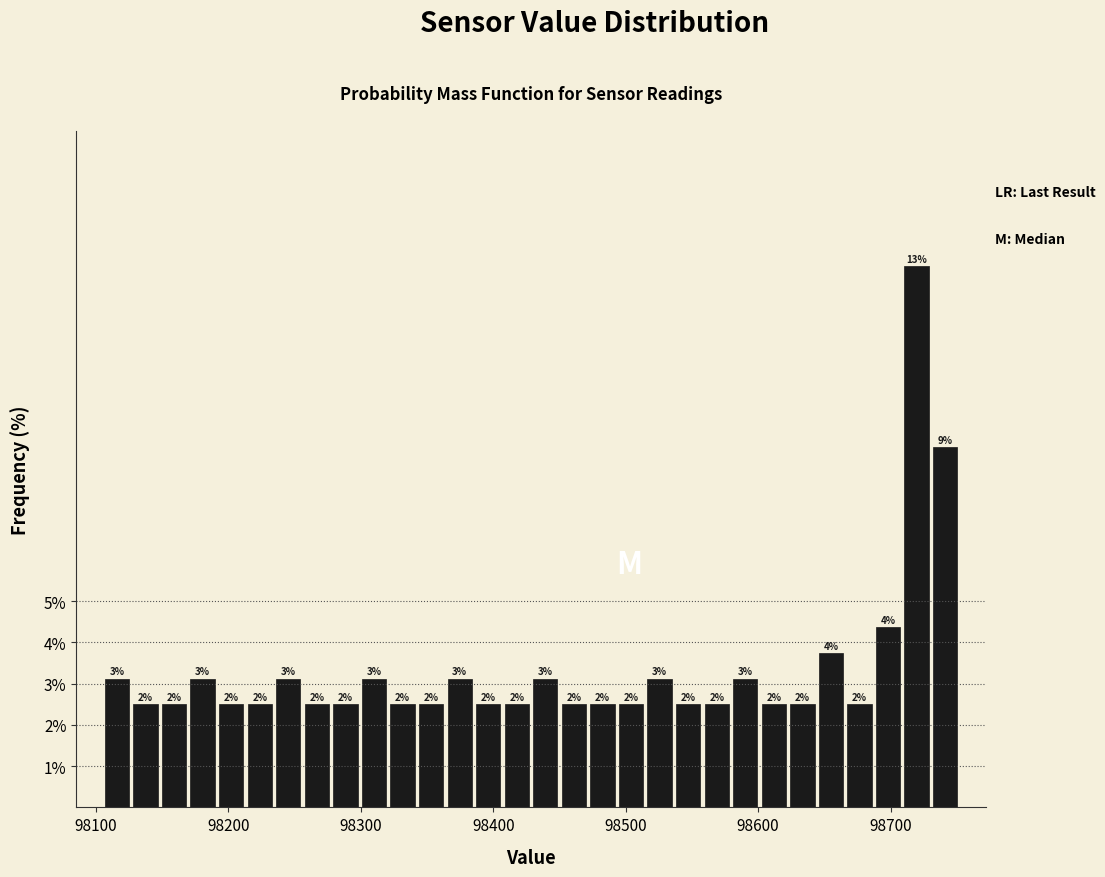

Read against the x-axis, roughly where is the centre of the tallest bar?

98720